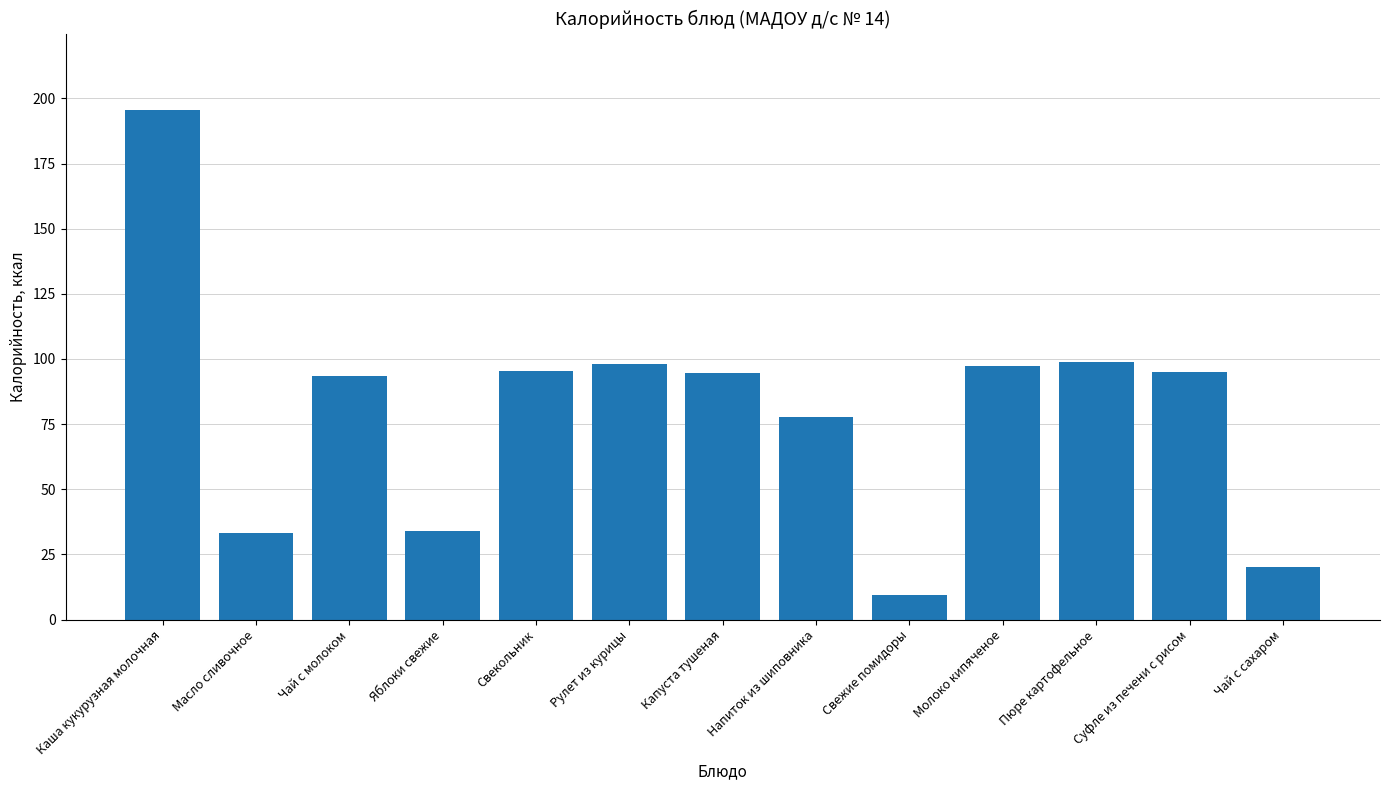

Which has a higher value, Свежие помидоры or Пюре картофельное?

Пюре картофельное